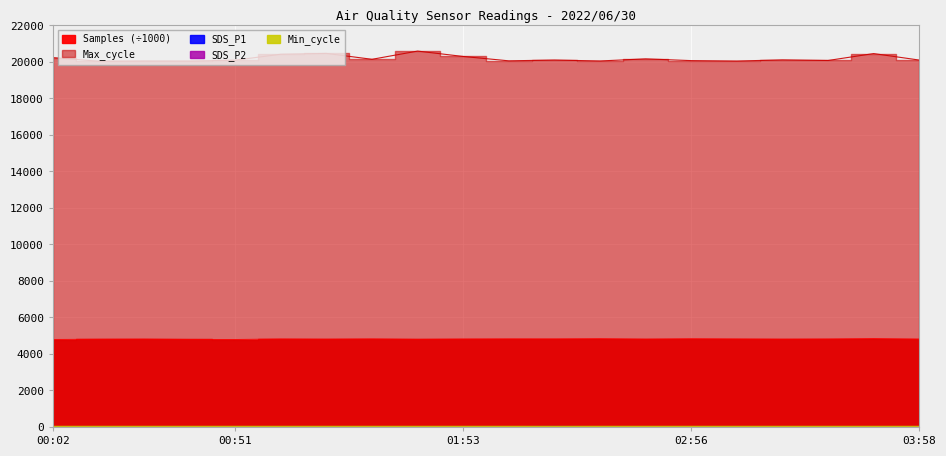

At which label is Samples closest to 4818?

01:53